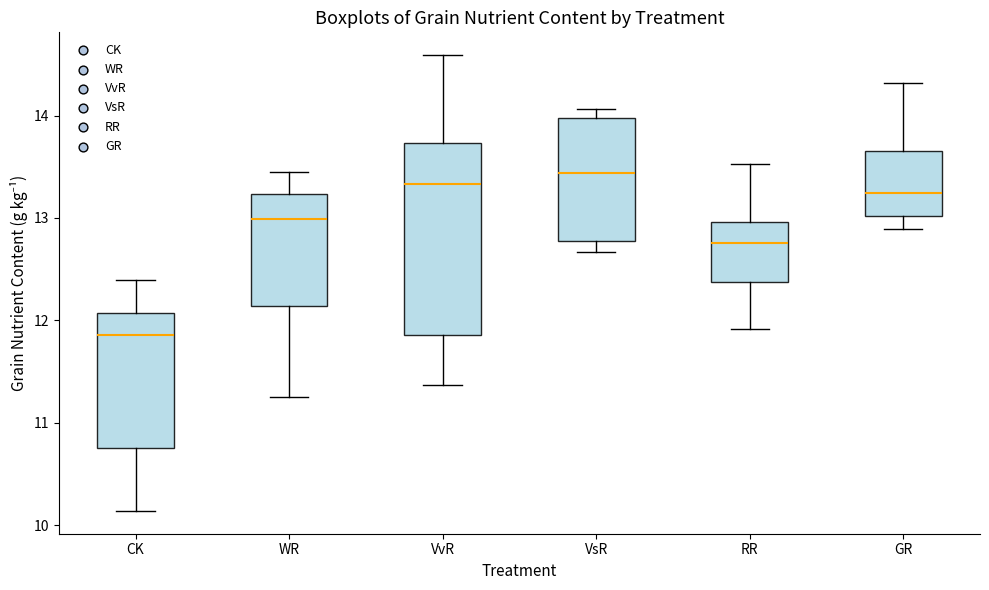

Which box's median line is the highest?

VsR